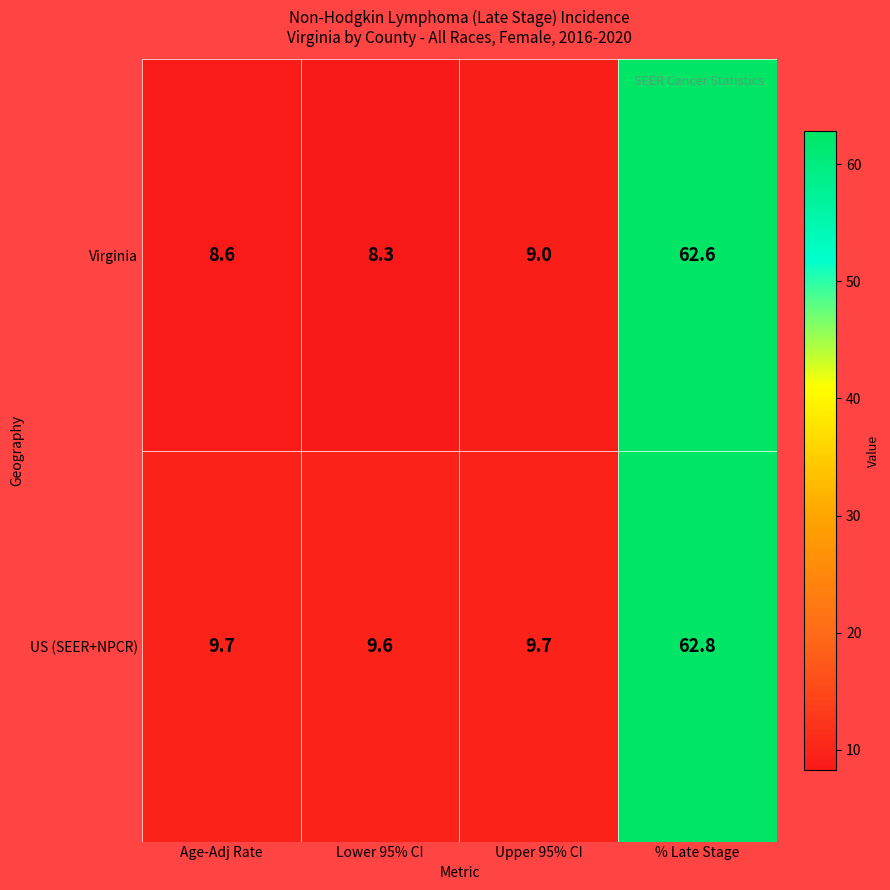

What is the difference between the maximum and second lowest values in the US (SEER+NPCR) series?

53.1